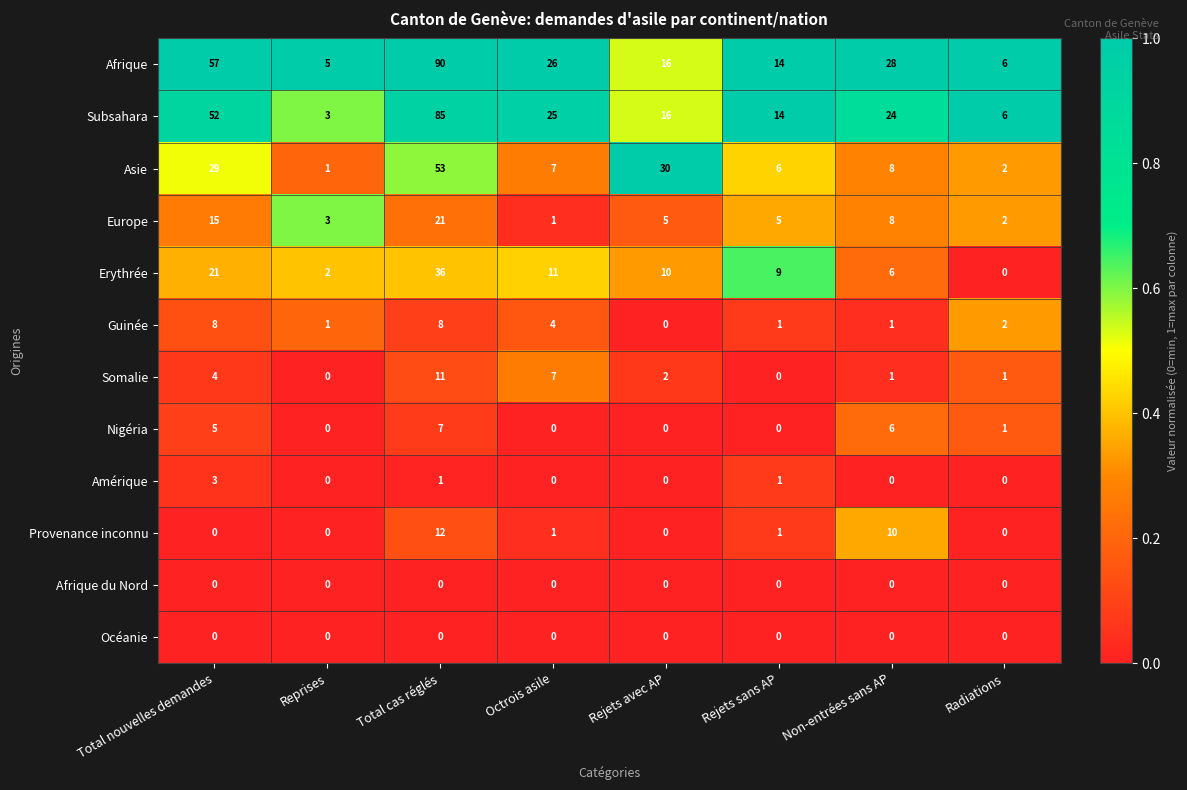

List the labels in order of Afrique value, smallest first.

Reprises, Radiations, Rejets sans AP, Rejets avec AP, Octrois asile, Non-entrées sans AP, Total nouvelles demandes, Total cas réglés